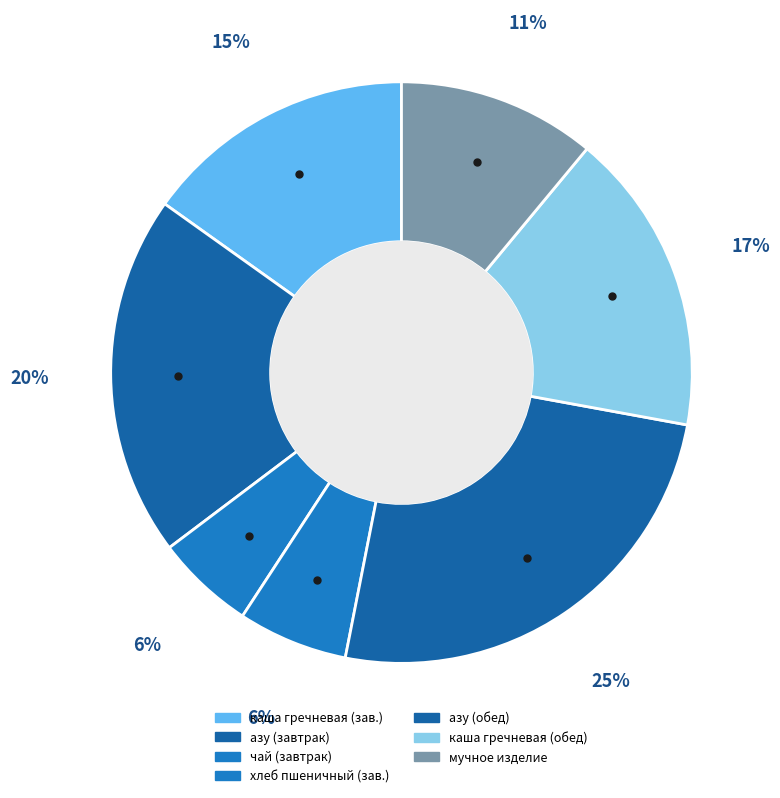

How many segments does this pie chart have?

7